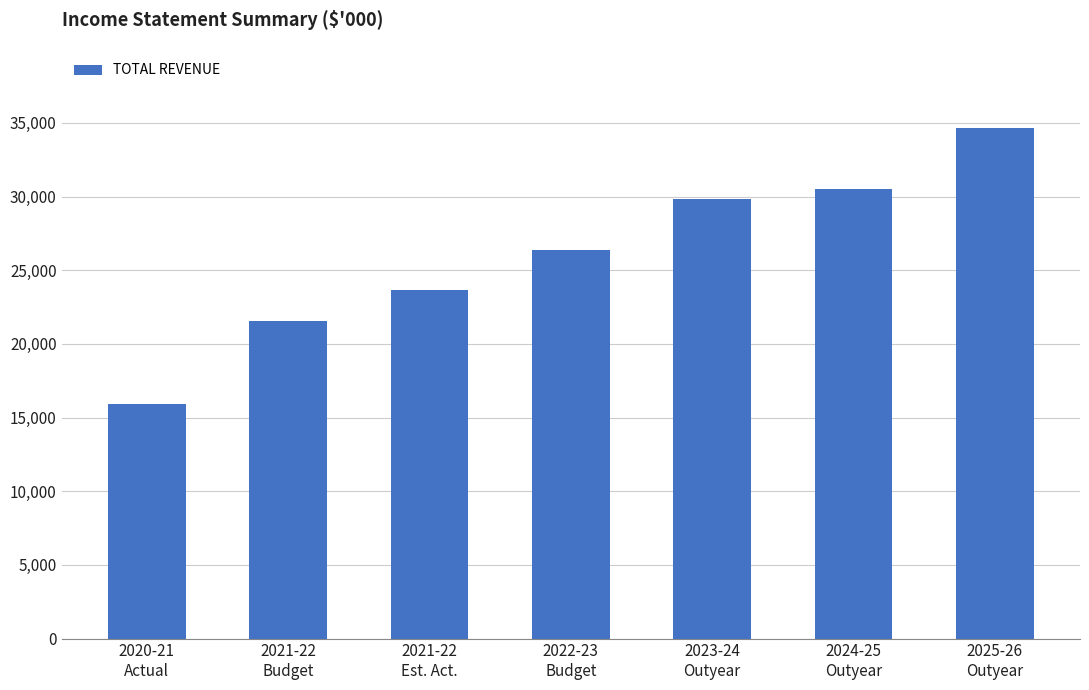

Read the value at 2021-22
Budget, to the nearest 10.

21560